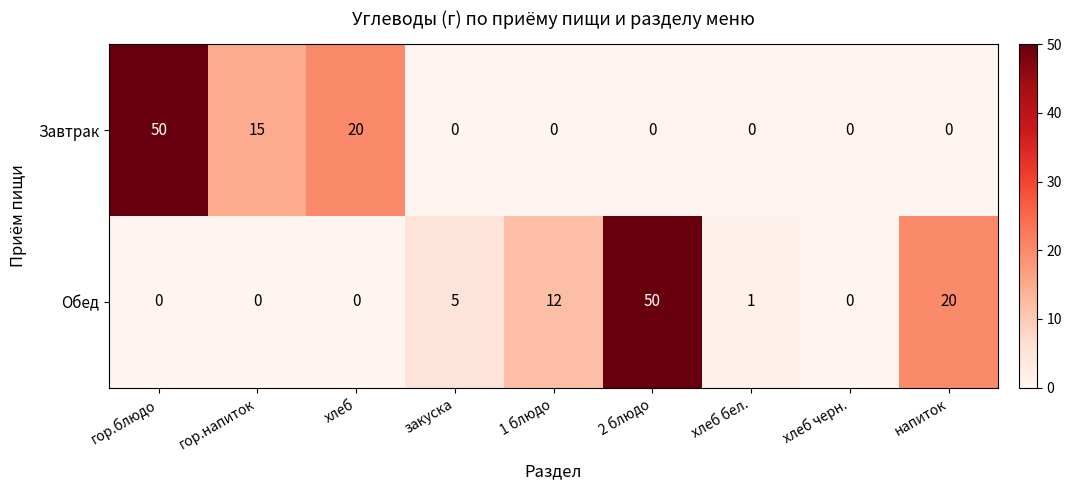

What is the greatest value displayed?

50